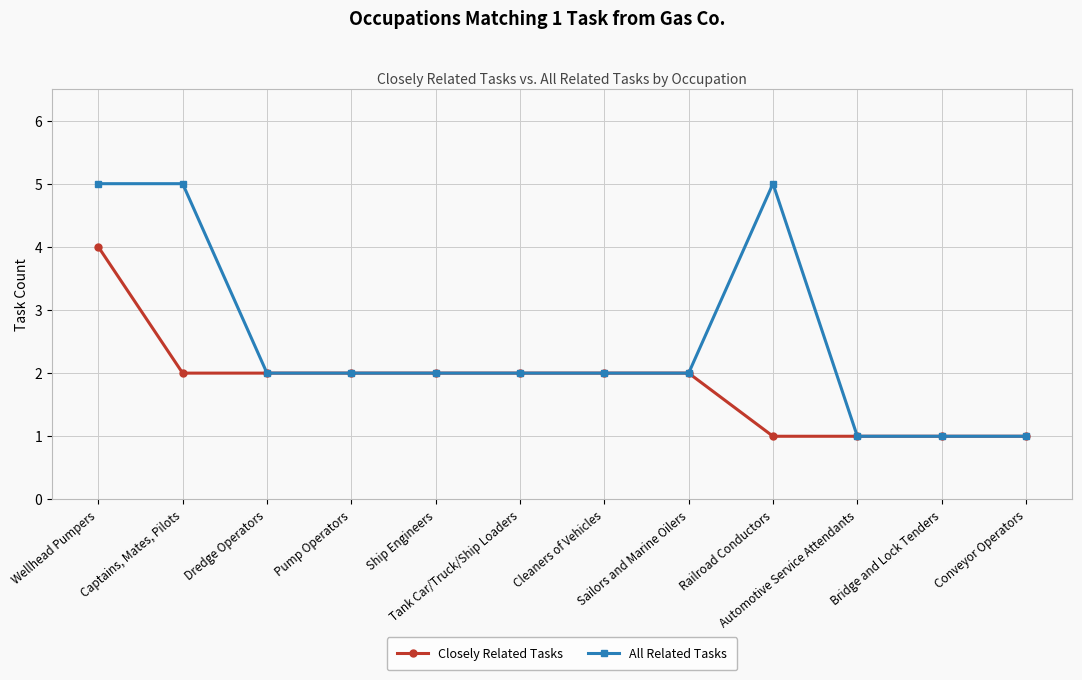

How many lines are shown in the chart?

2